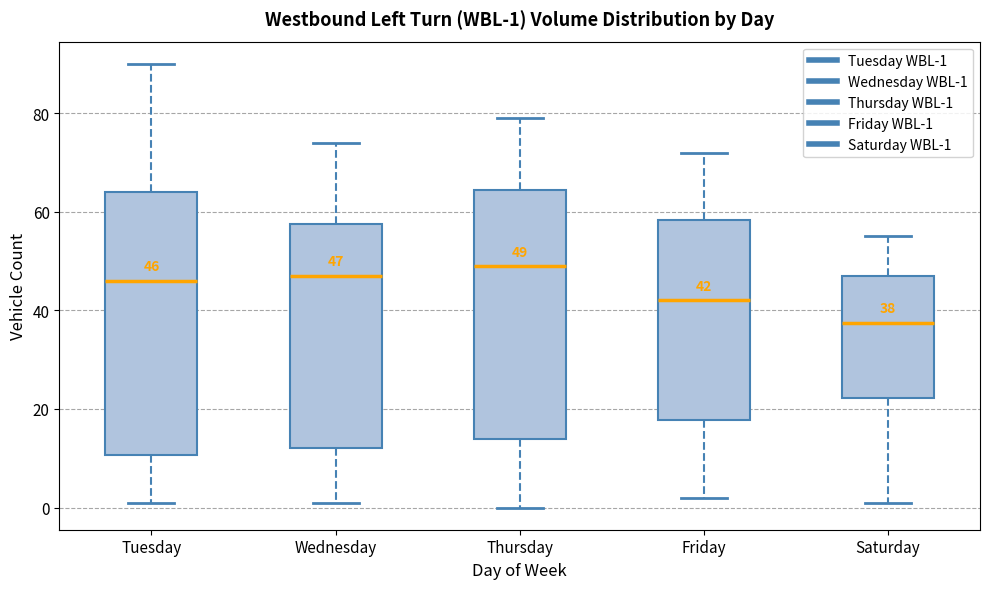

Which box has the lowest median line?

Saturday